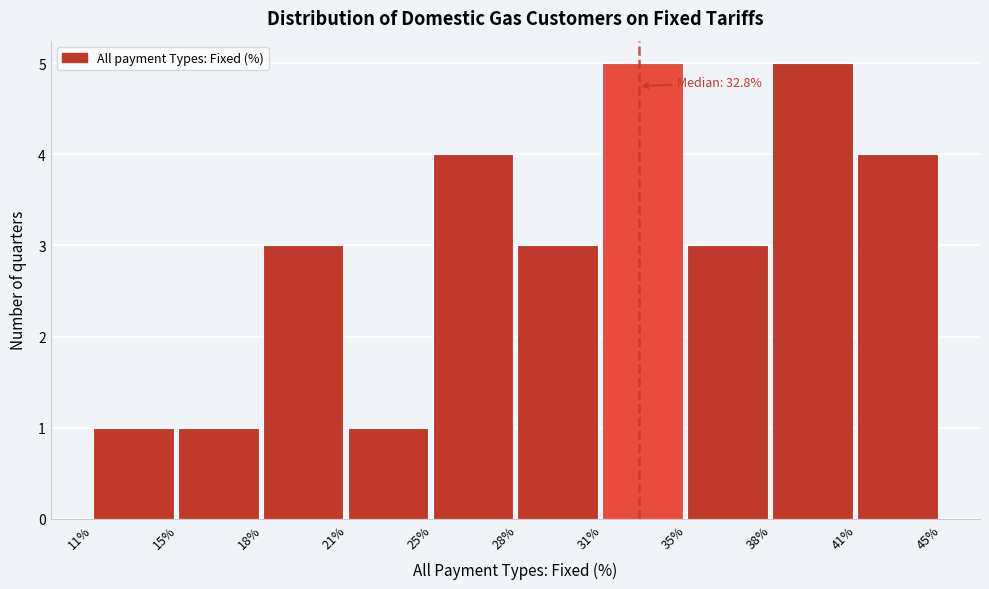

Reading left to right, extract all data points from this chart.

11%=1	15%=1	18%=3	21%=1	25%=4	28%=3	31%=5	35%=3	38%=5	41%=4